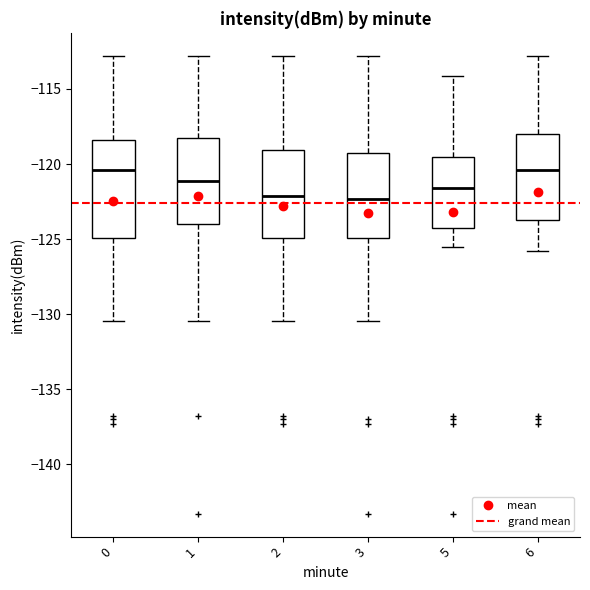

Where is the upper edge of the box at x = 5 on the y-axis? The values are not printed on the chart, so give them approximately, as read against the axis.

-119.5